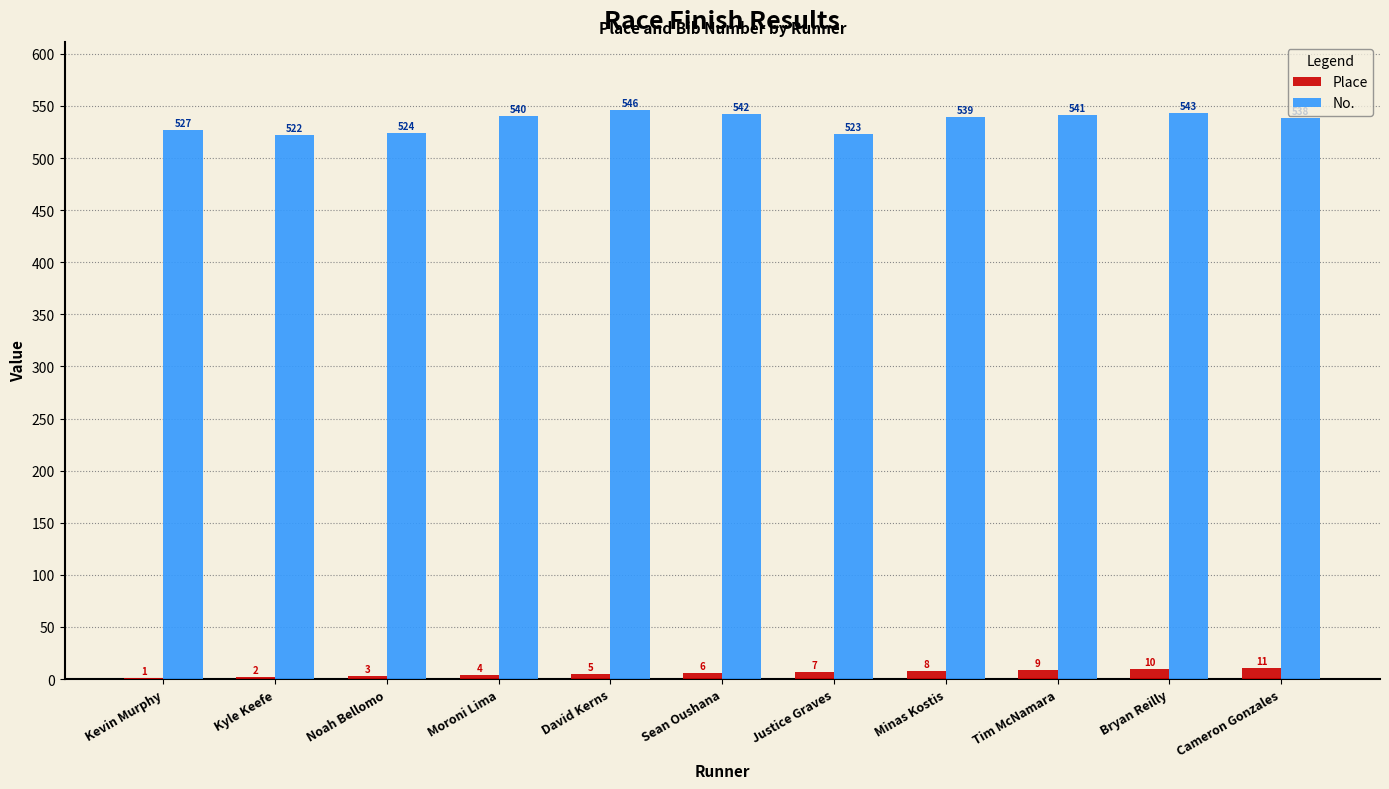

Count the number of categories in the chart.

11